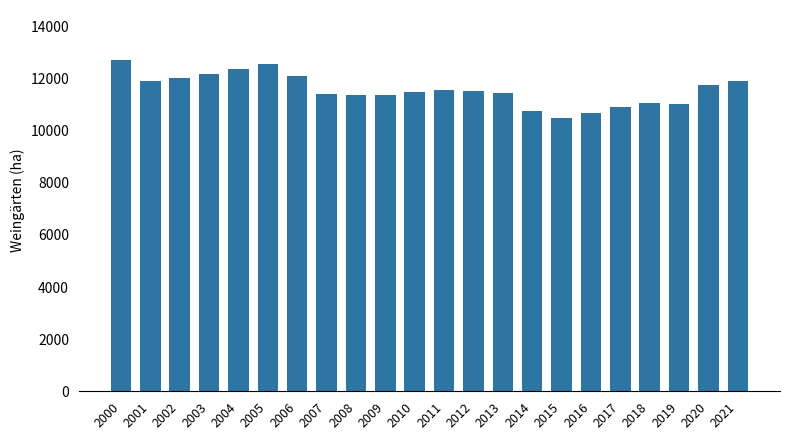

True or false: the data shows 11892.7 at 2001.

True